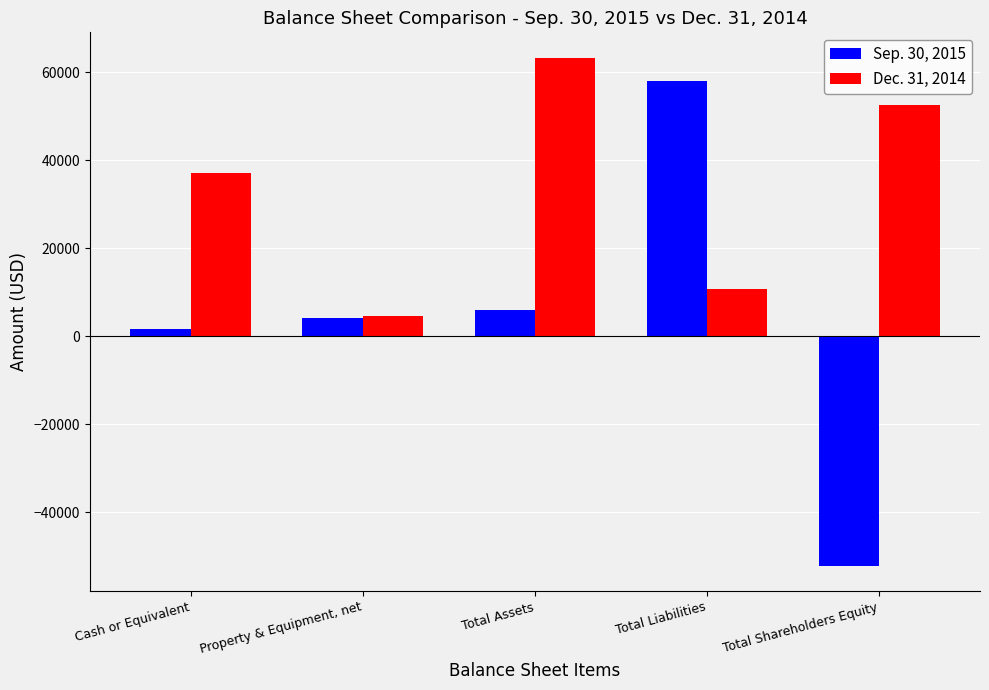

What is the lowest value of the Dec. 31, 2014 series?

4730